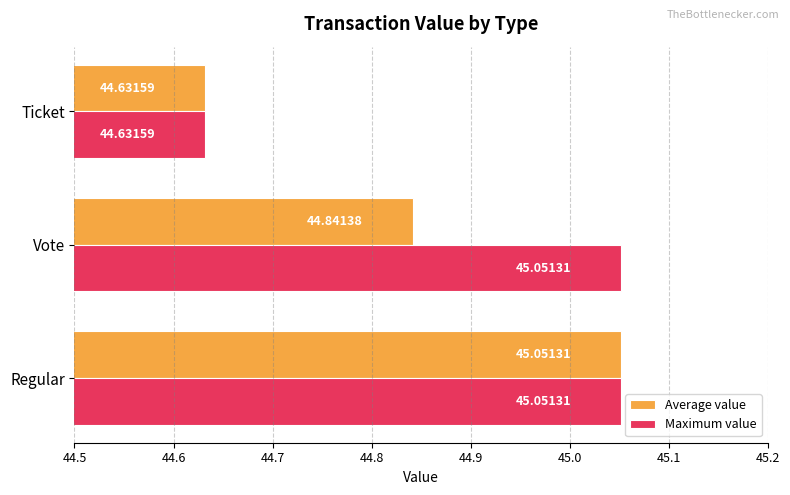

At which label does Maximum value reach its minimum?

Ticket